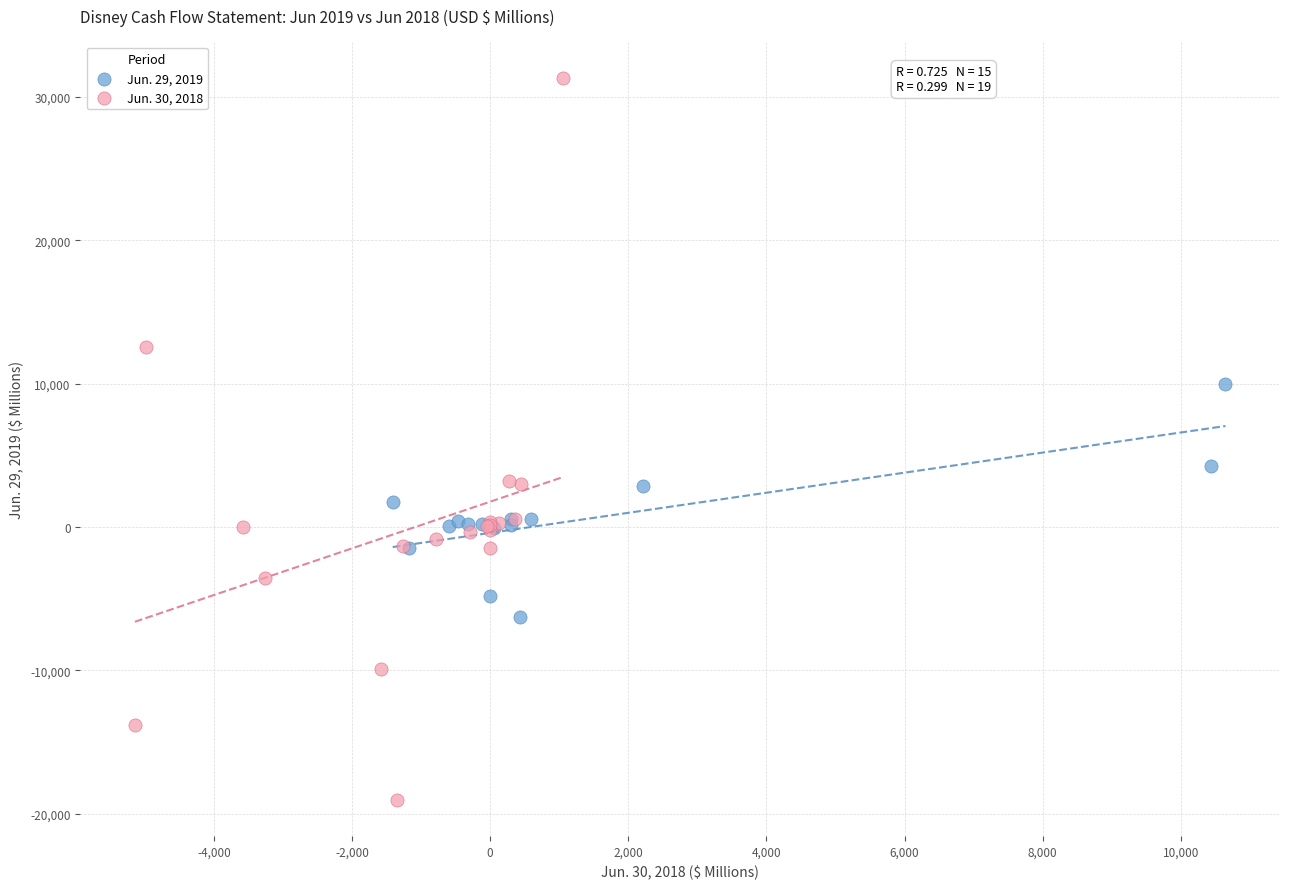

Which series reaches the minimum Y coordinate?

Jun. 30, 2018